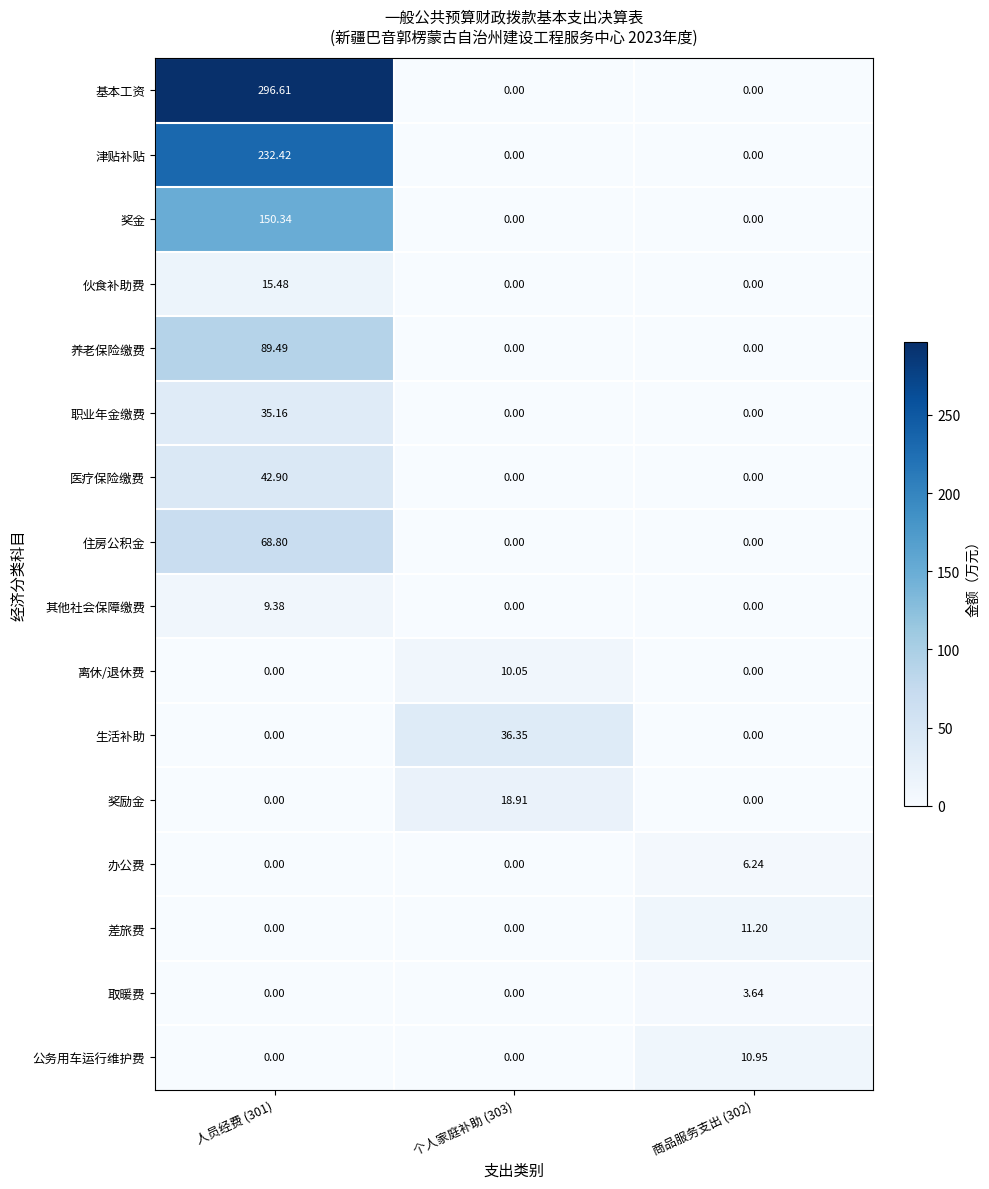

Is the value of 离休/退休费 at 个人家庭补助 (303) greater than the value of 住房公积金 at 个人家庭补助 (303)?

Yes